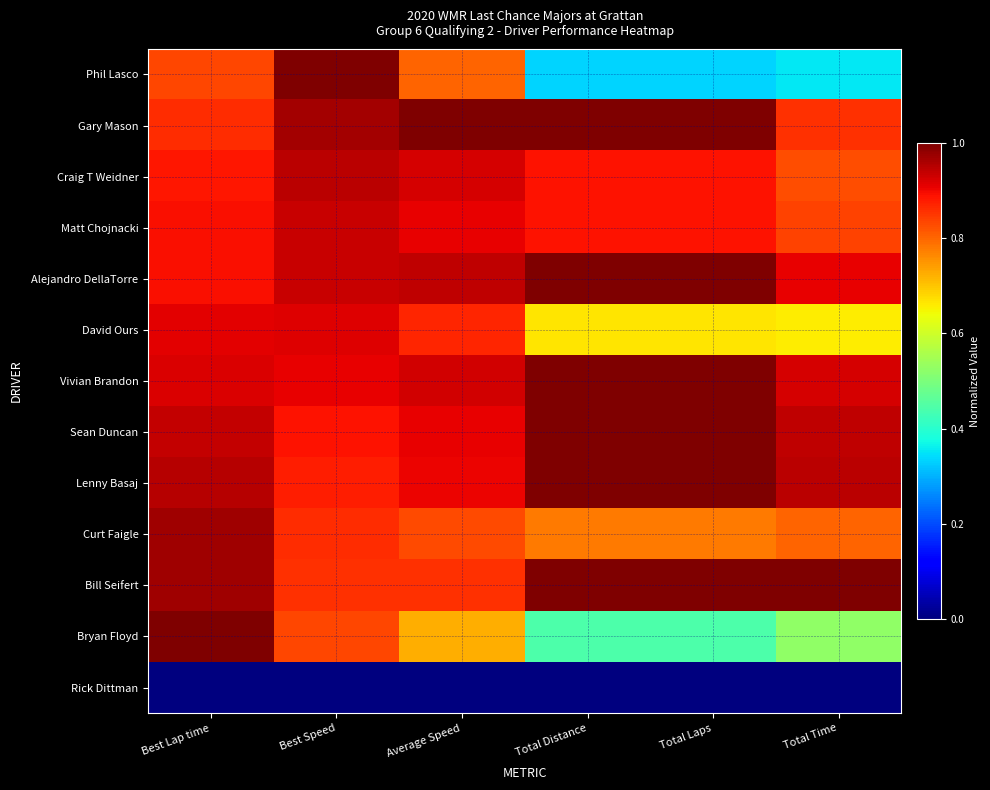

Rank the series by their maximum value, from lowest to highest.

Rick Dittman, David Ours, Matt Chojnacki, Craig T Weidner, Curt Faigle, Phil Lasco, Gary Mason, Alejandro DellaTorre, Vivian Brandon, Sean Duncan, Lenny Basaj, Bill Seifert, Bryan Floyd